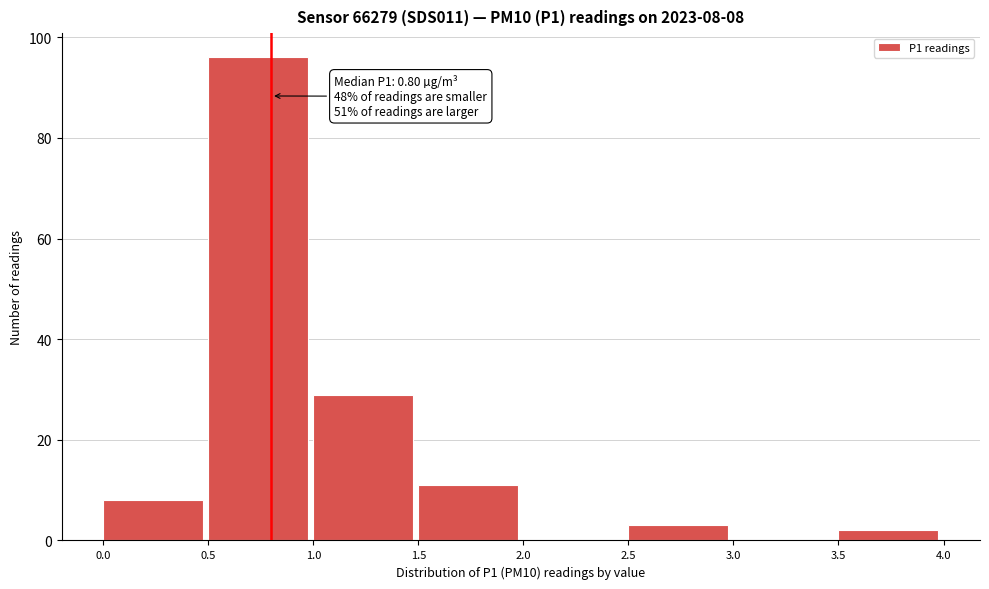

Over which range of the x-axis is the bar tallest?

0.5 to 1.0